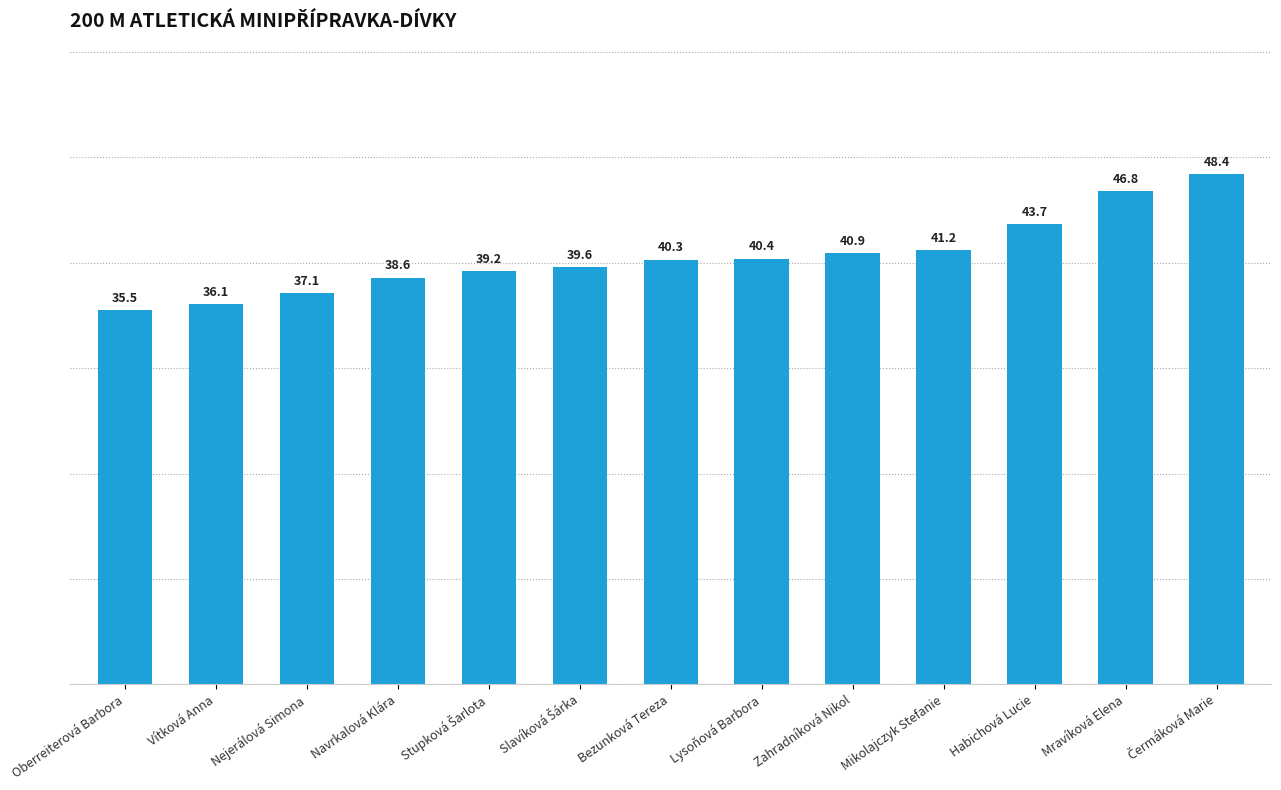

Reading left to right, extract all data points from this chart.

35.5	36.1	37.1	38.6	39.2	39.6	40.3	40.4	40.9	41.2	43.7	46.8	48.4